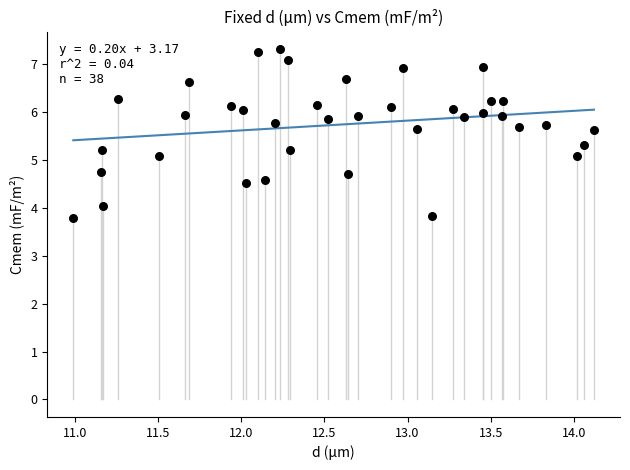

What is the range of X values (max minus min)?

3.1